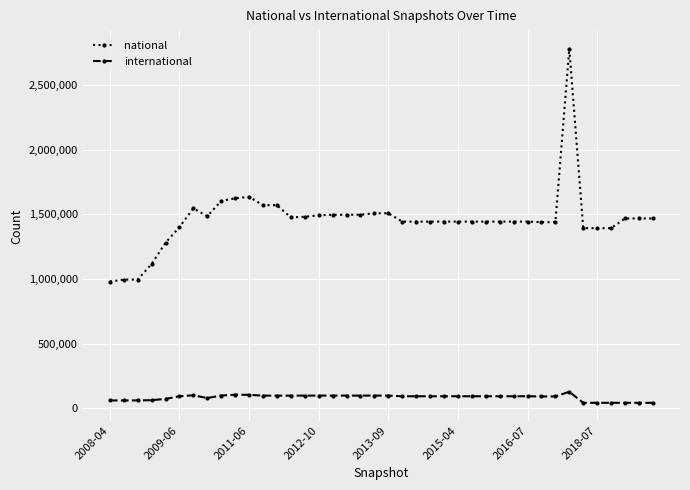

True or false: national has more than 1 points higher than both neighbors.

True